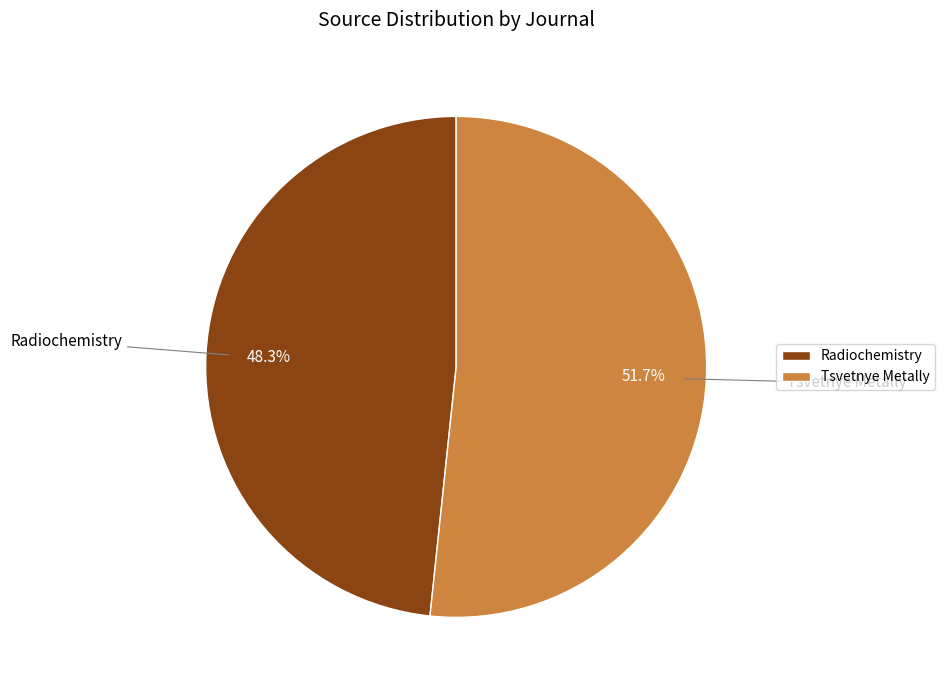

Is Radiochemistry the majority of the pie?

No